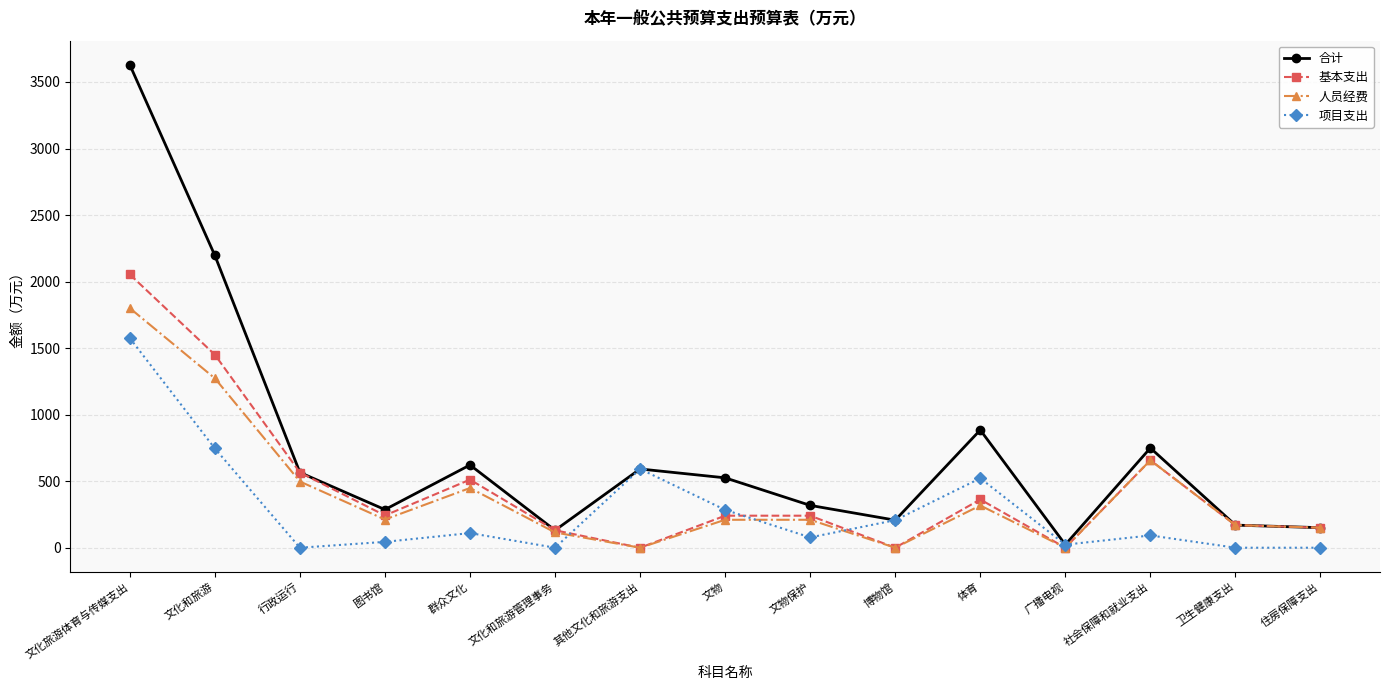

What are all the series names shown in the legend?

合计, 基本支出, 人员经费, 项目支出